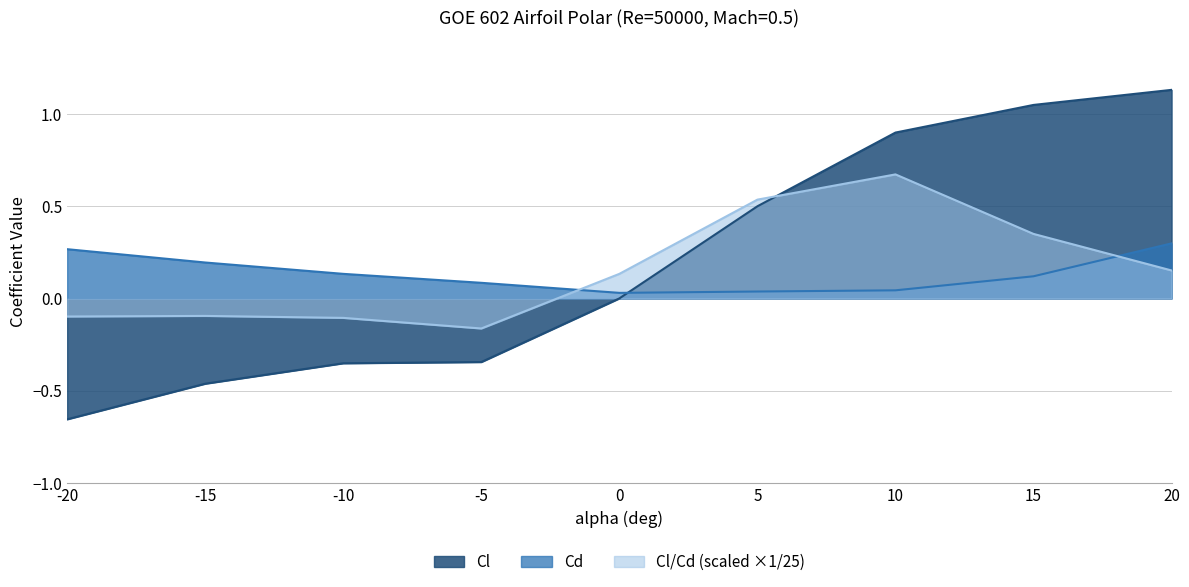

What is the difference between the Cl values at 10 and -15?

1.4